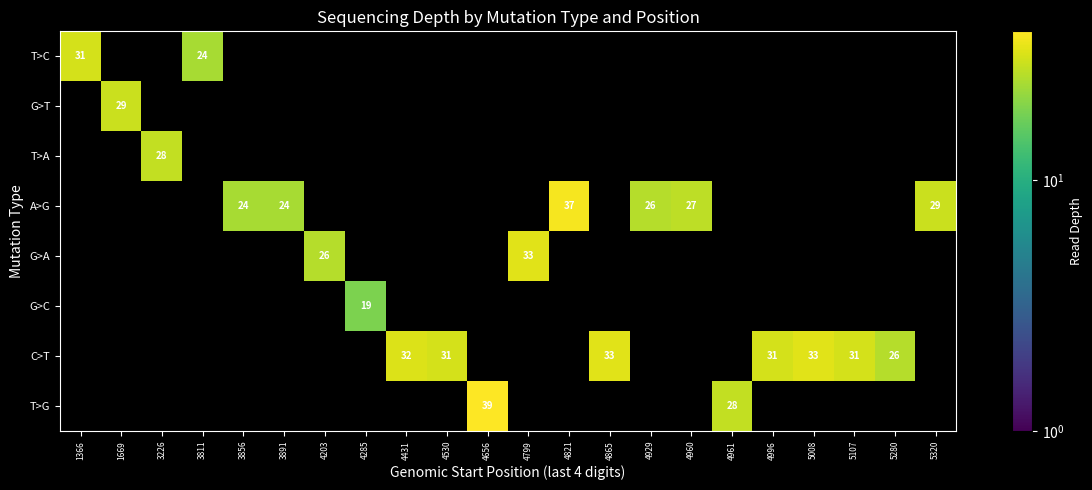

Is it true that T>C equals 31 at 1366?

True